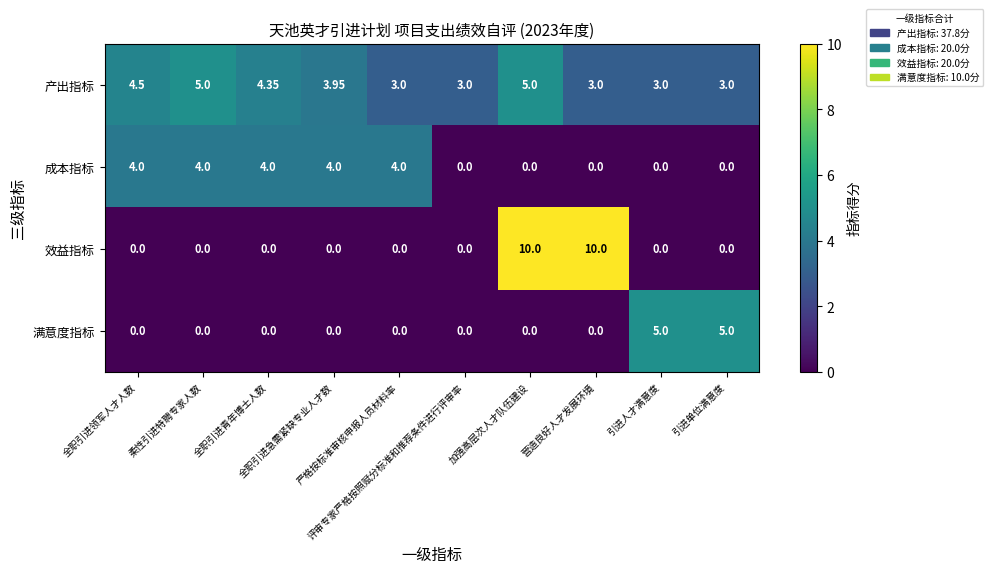

Which series has the largest range (max minus min)?

效益指标